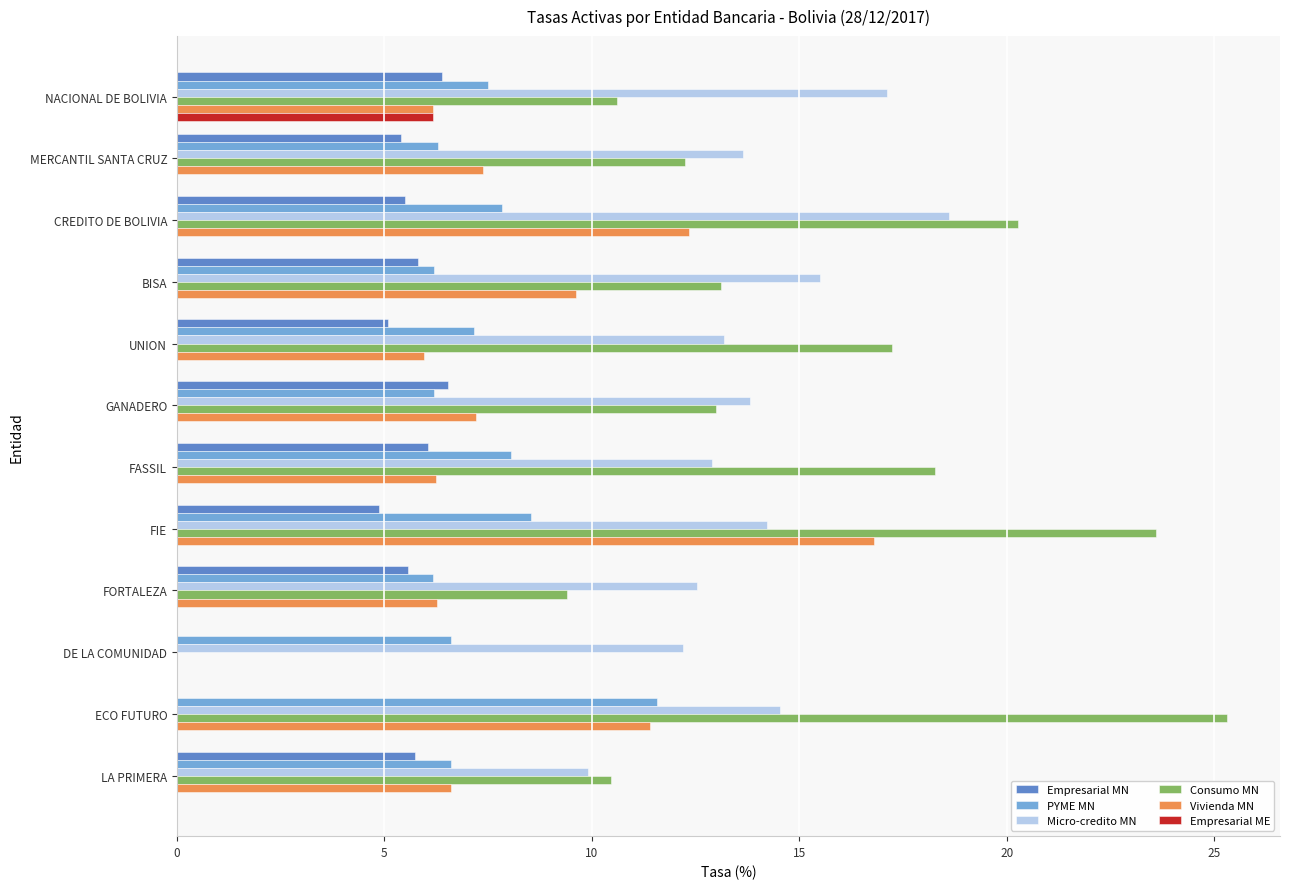

Is it true that PYME MN equals 6.2 at BISA?

True